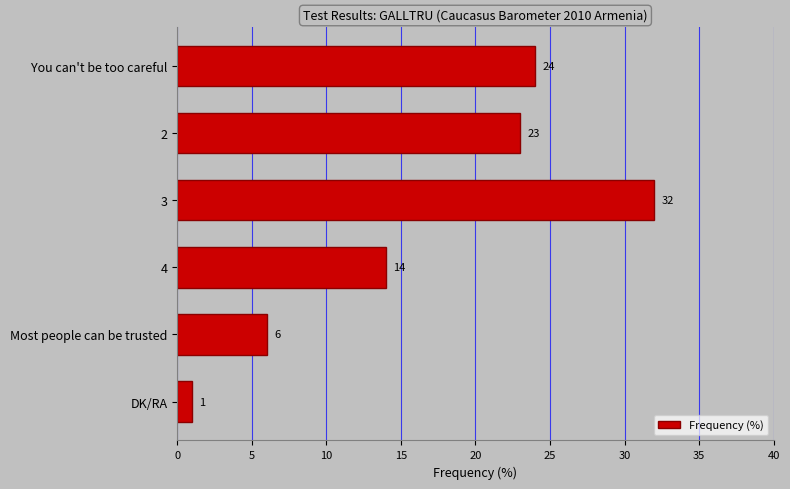

Where is the data nearest to the value 16?

4